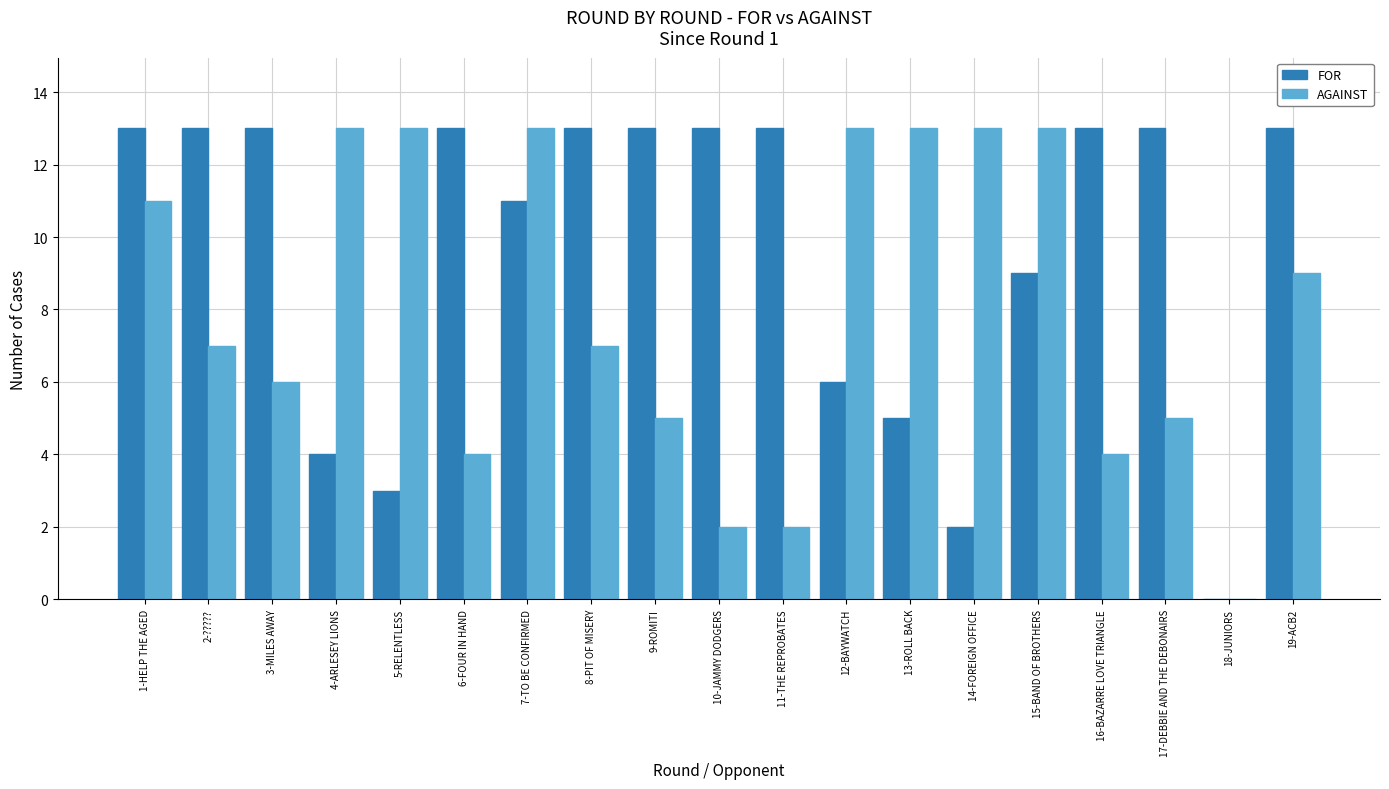

Are the bars grouped side by side (vs. stacked)?

Yes